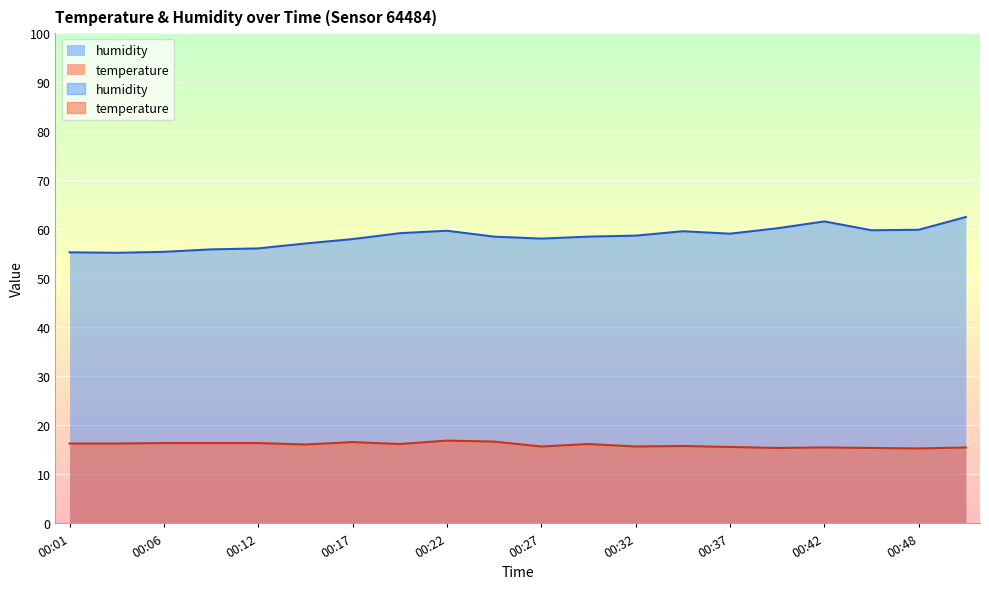

Reading right to left, what are all the values shown in this chart?

temperature: 15.5	15.3	15.4	15.5	15.4	15.6	15.8	15.7	16.2	15.7	16.7	16.9	16.2	16.6	16.1	16.4	16.4	16.4	16.3	16.3
humidity: 62.5	59.9	59.8	61.6	60.2	59.1	59.6	58.7	58.5	58.1	58.5	59.7	59.2	58.0	57.1	56.1	55.9	55.4	55.2	55.3